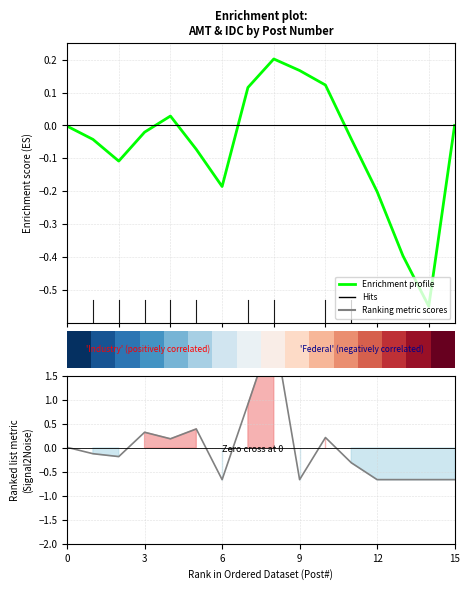

How many data points does each series have?

16